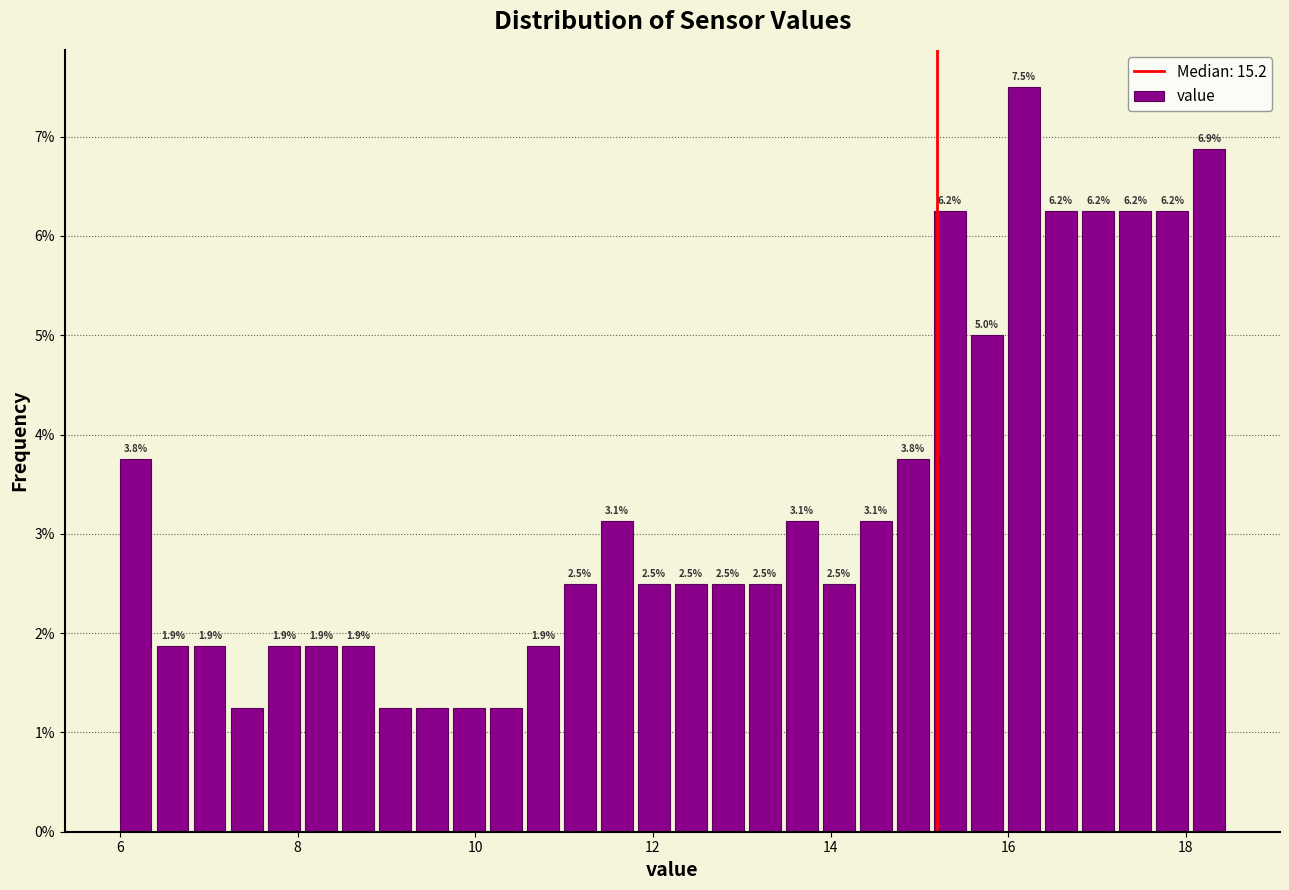

Around what value on the x-axis is the tallest bar? Give the approximate position of its centre, as read against the axis.

16.2